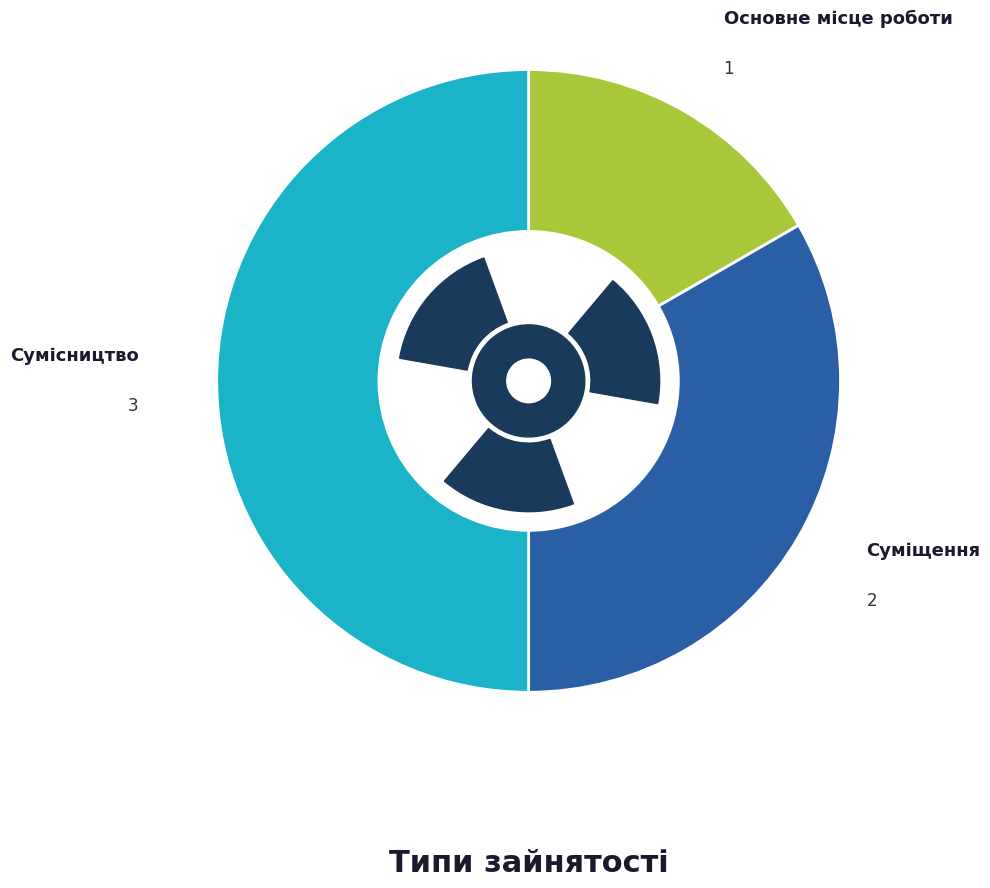

Is Основне місце роботи the majority of the pie?

No